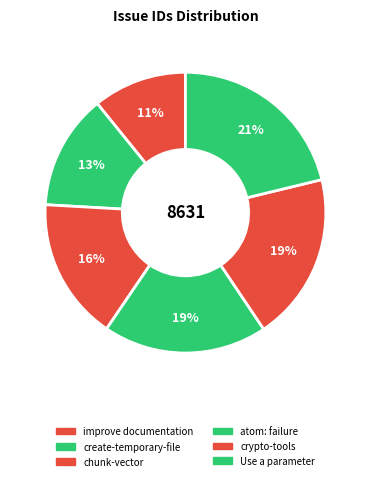

How many segments does this pie chart have?

6